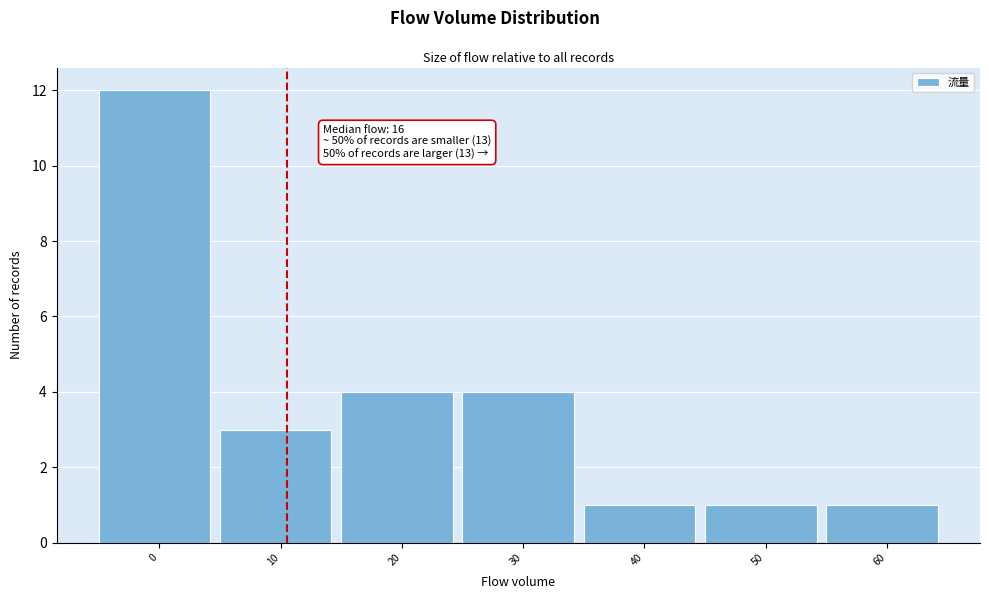

Reading right to left, list all the values displayed in this chart.

60=1	50=1	40=1	30=4	20=4	10=3	0=12